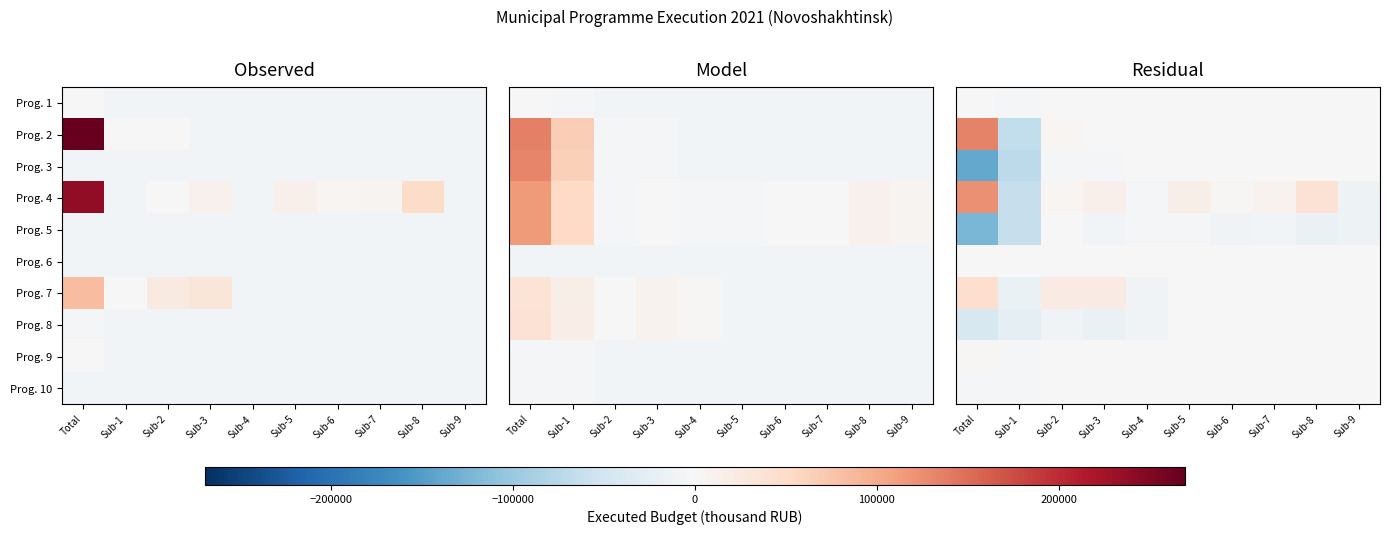

What is the highest value of the Prog. 9 series?

2578.2